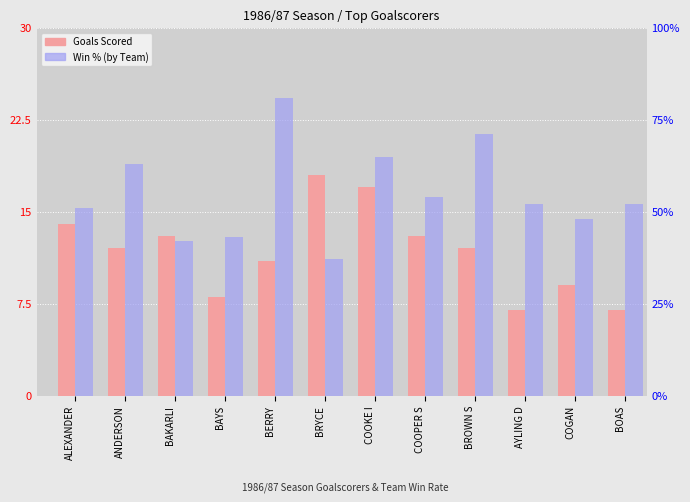

What is the label of the 8th bar from the left?

COOPER S